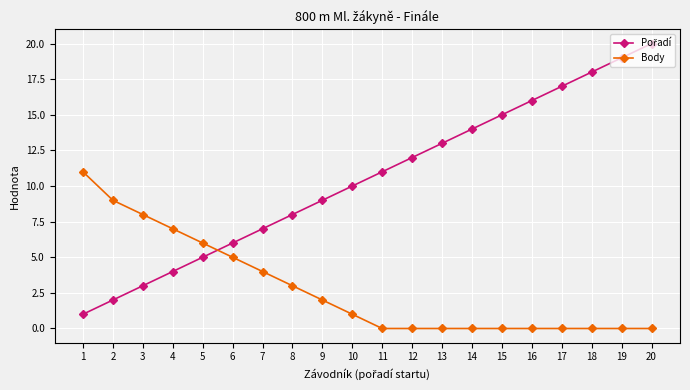

What is the difference between the maximum and minimum values in the Body series?

11